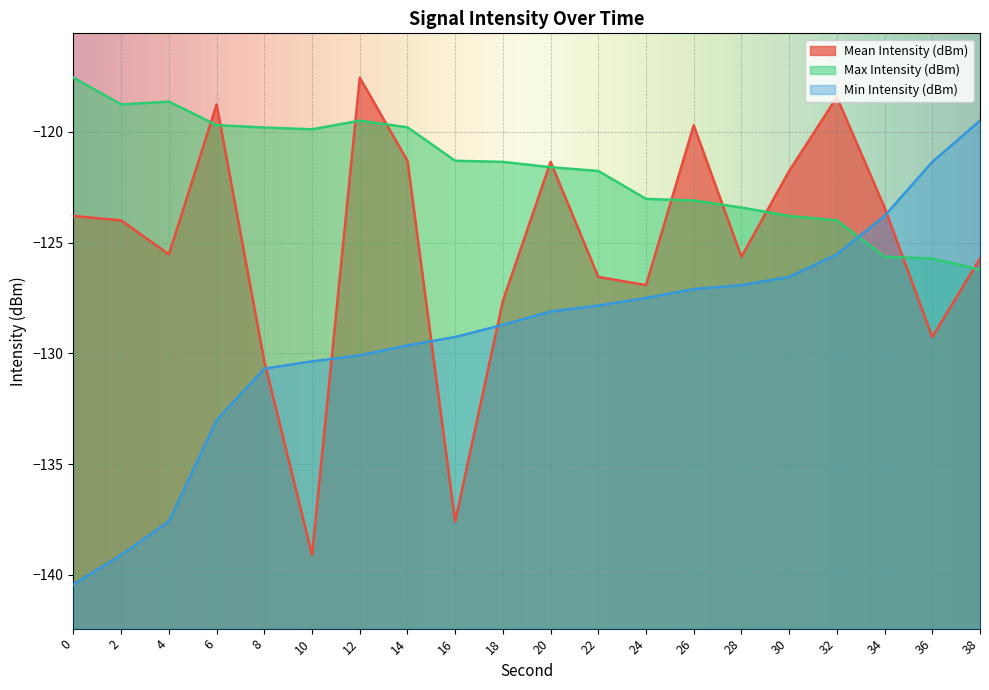

What is the spread (max minus min) of values at 20?

6.8